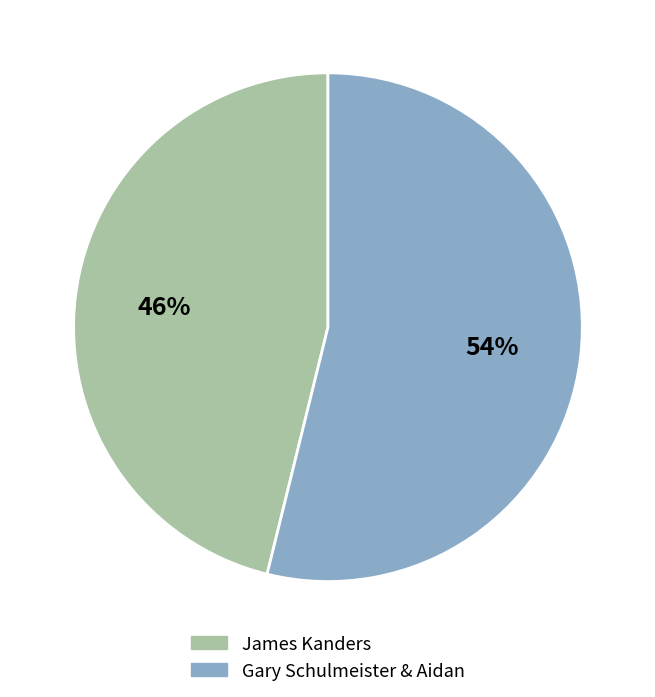

To the nearest percent, what is the average slice percentage?

50%